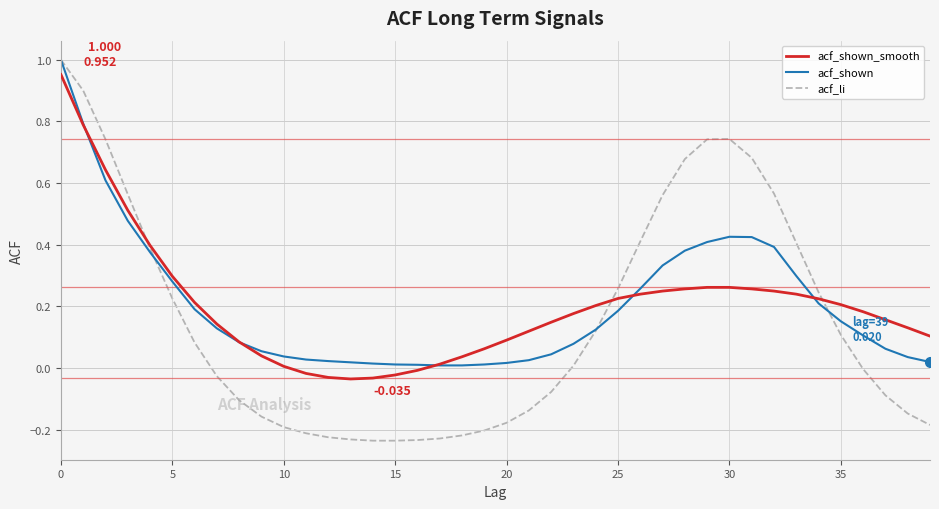

Which series has the widest spread of values?

acf_li